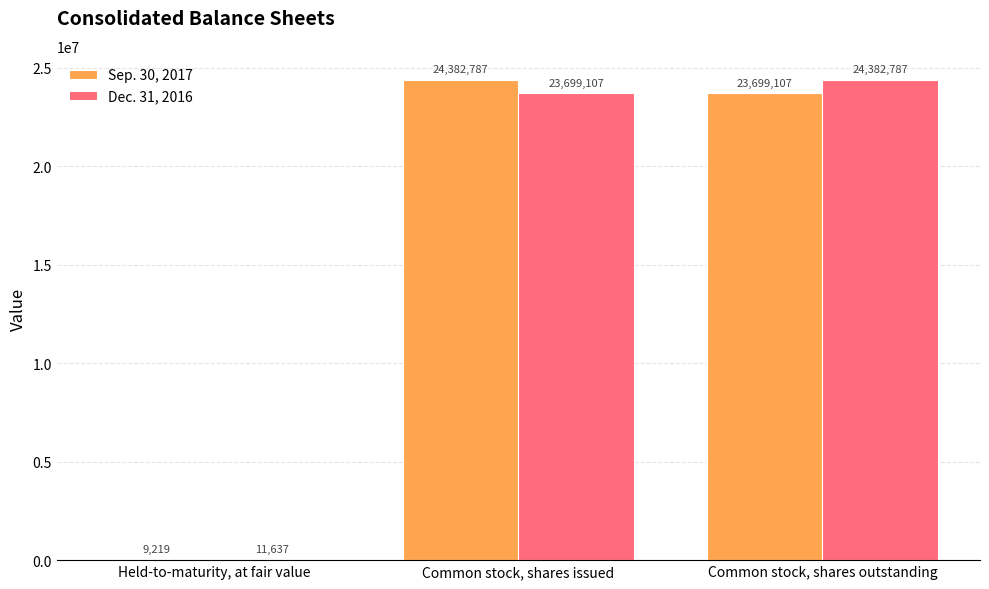

What is the difference between the Dec. 31, 2016 values at Common stock, shares issued and Held-to-maturity, at fair value?

23687470